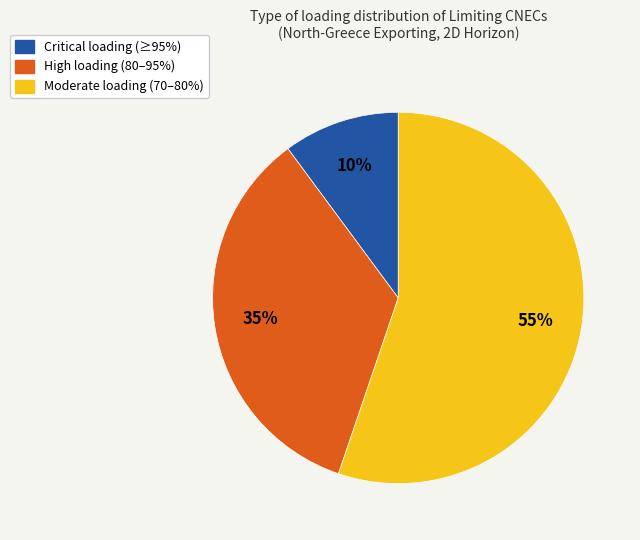

What is the smallest slice in the pie chart?

Critical loading (≥95%)